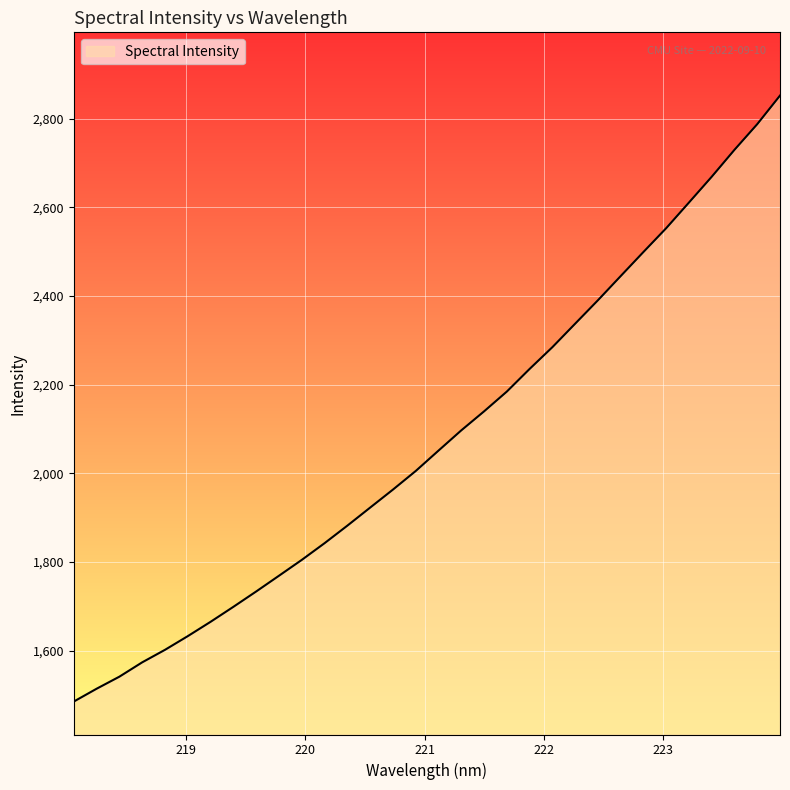

What is the maximum value shown in the chart?

2852.0